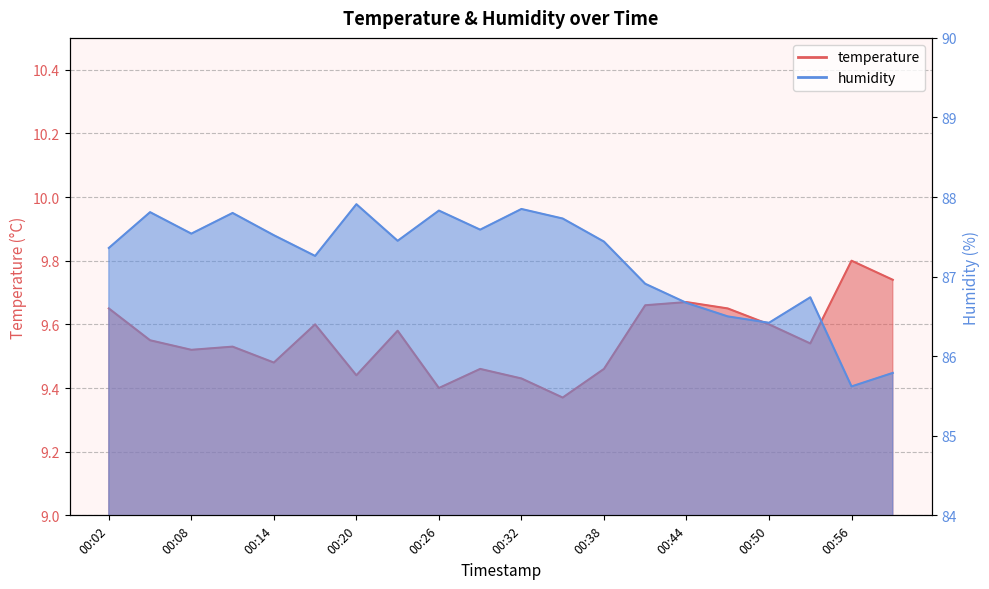

What is the sum of the humidity values at 00:11 and 00:17?

175.1